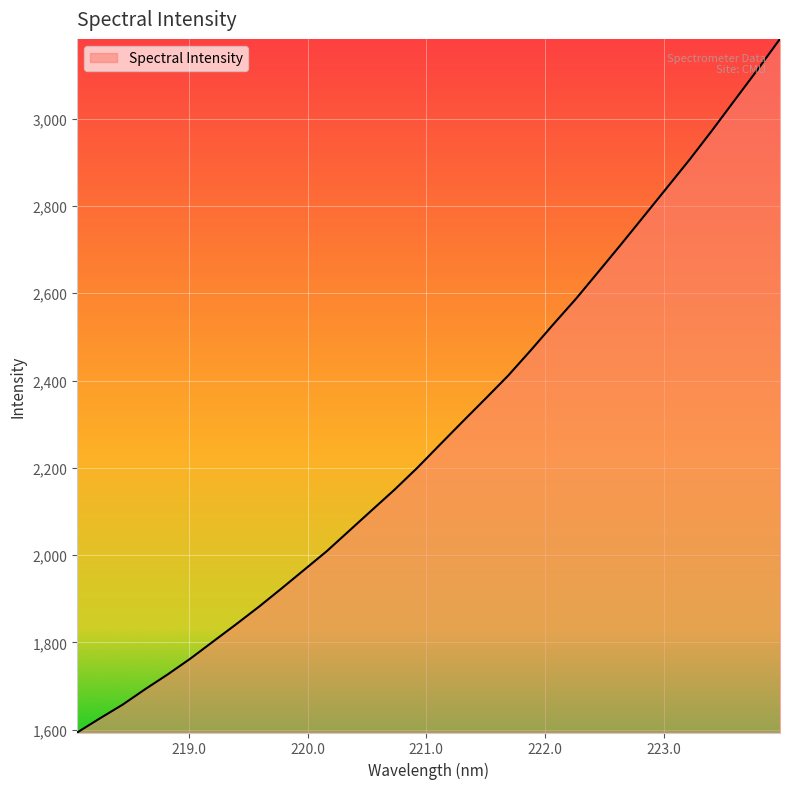

What is the smallest value displayed?

1593.7